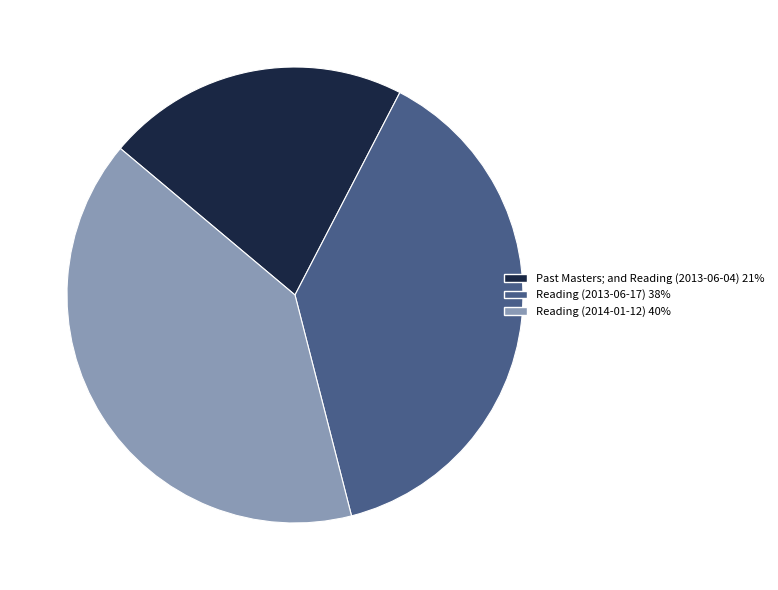

Which has a higher value, Reading (2014-01-12) or Reading (2013-06-17)?

Reading (2014-01-12)